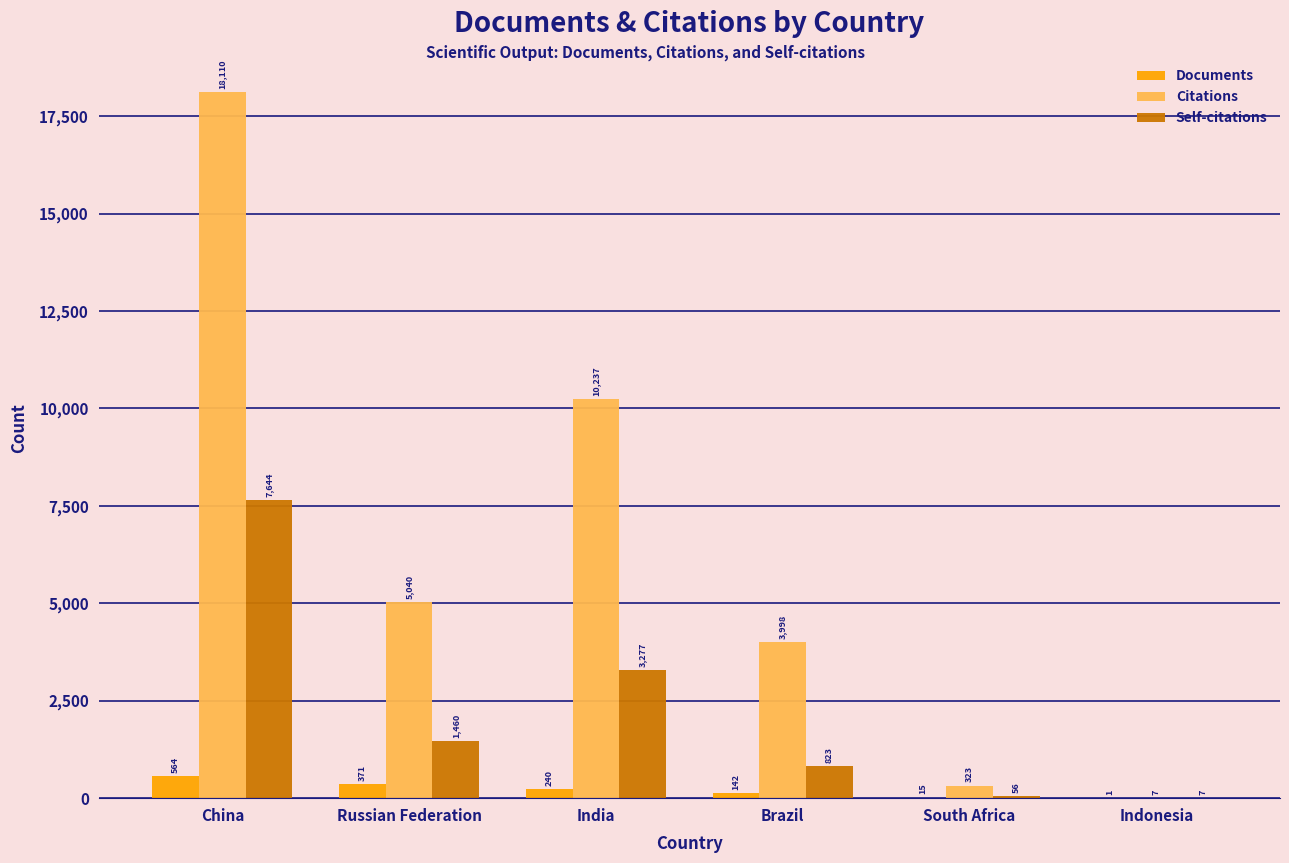

Reading left to right, transcribe all the data shown in this chart.

Documents: 564	371	240	142	15	1
Citations: 18110	5040	10237	3998	323	7
Self-citations: 7644	1460	3277	823	56	7